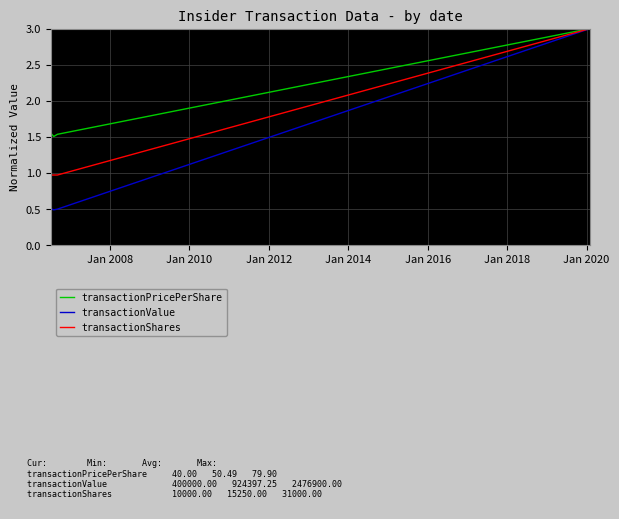

Rank the series by their average value, from highest to lowest.

transactionPricePerShare, transactionShares, transactionValue